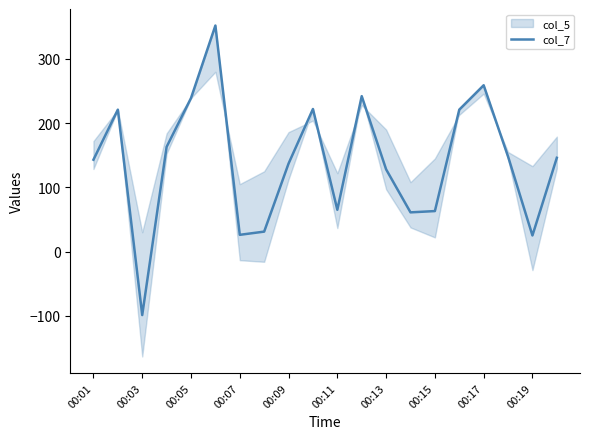

What is the maximum value for col_7?

352